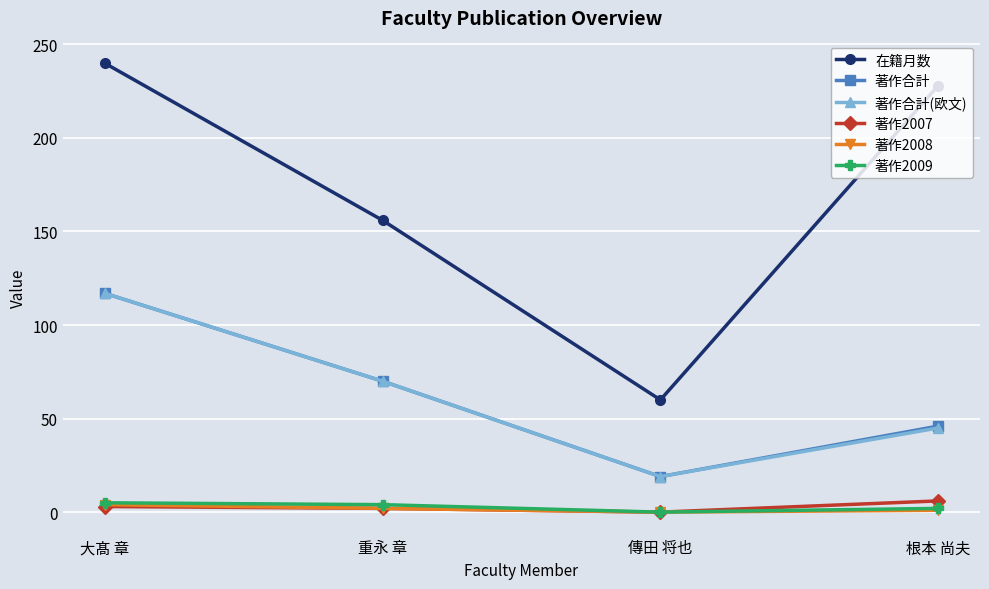

How many lines are shown in the chart?

6